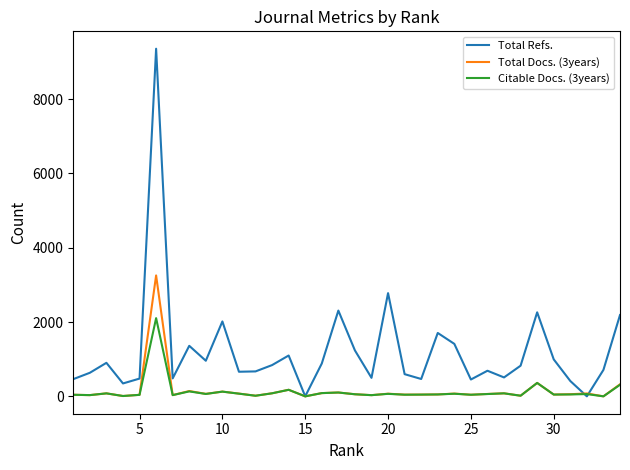

Which series has the largest range (max minus min)?

Total Refs.